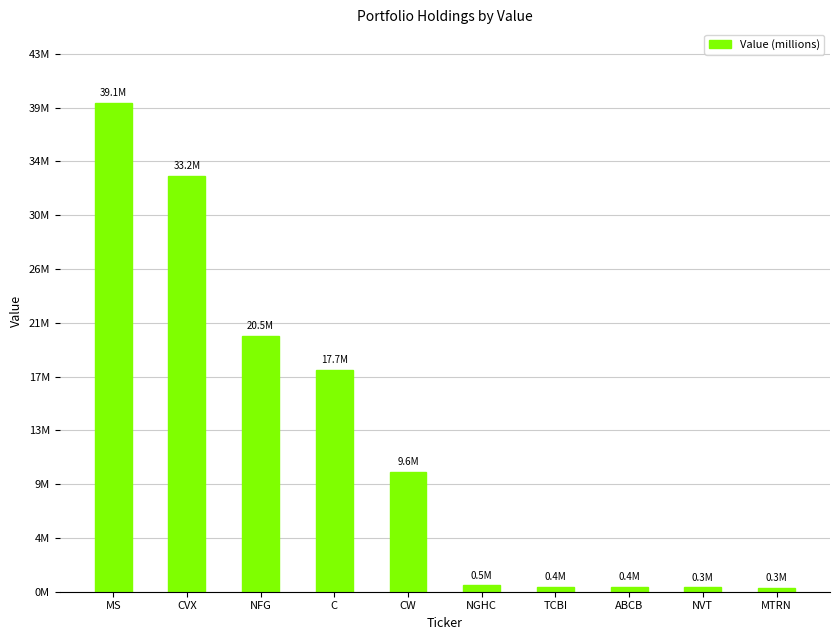

What is the label of the 9th bar from the left?

NVT